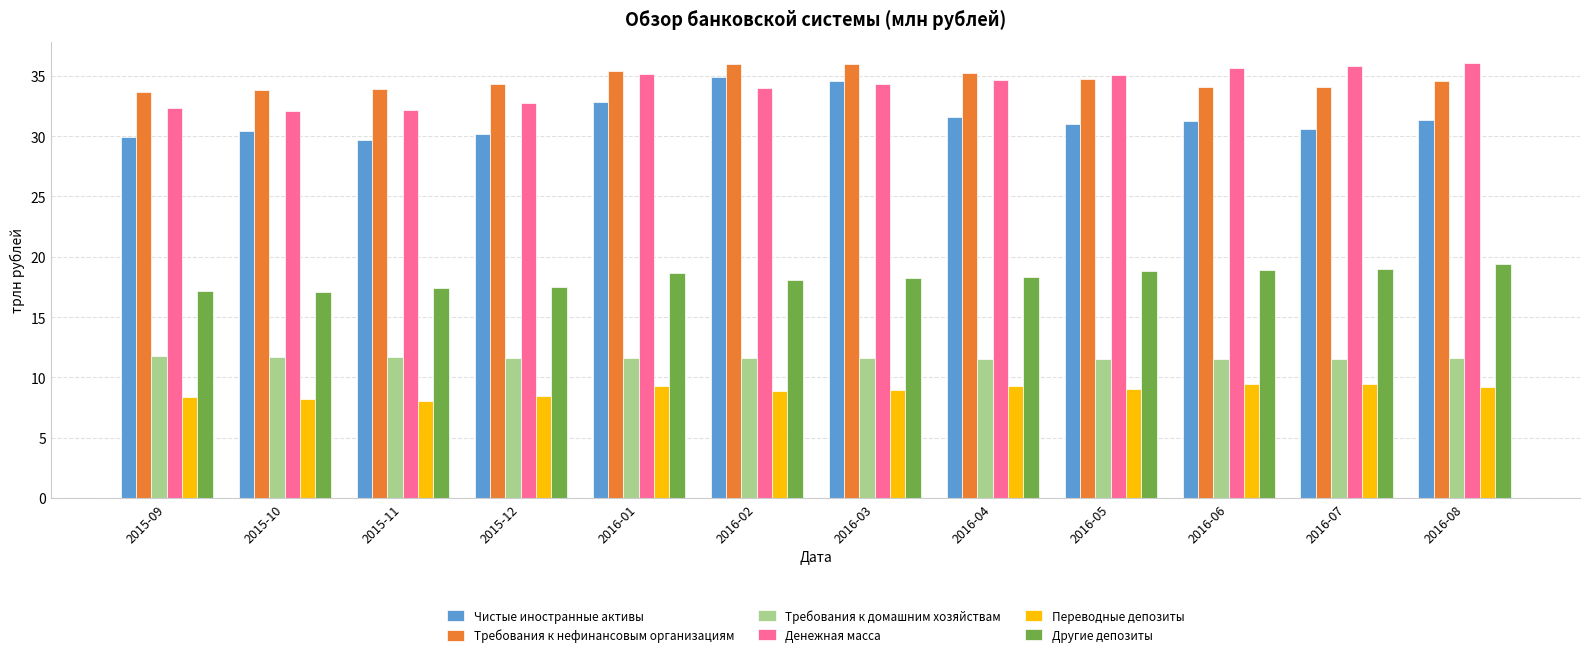

What is the highest value of the Переводные депозиты series?

9.5